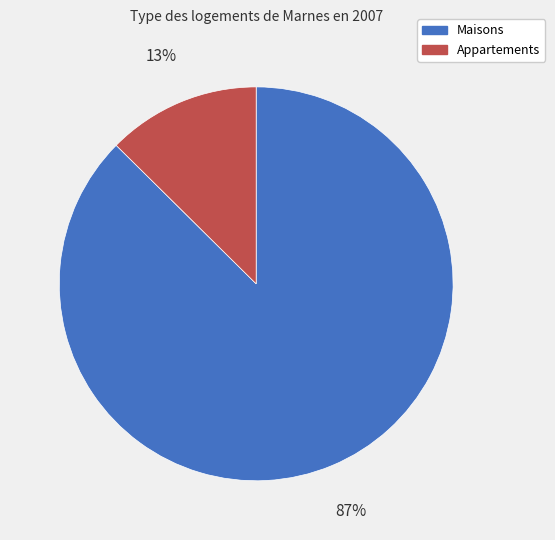

Is there any slice that represents more than half of the pie?

Yes